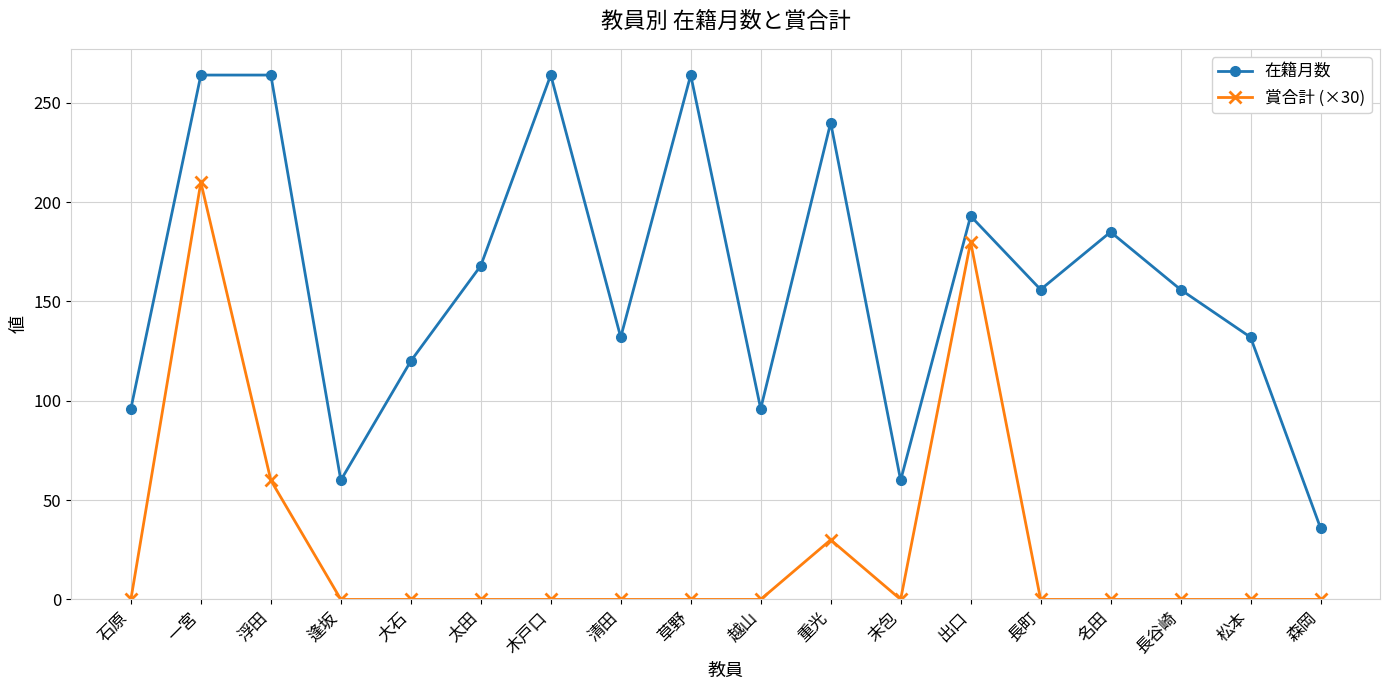

The 在籍月数 series shows 86 at 末包. True or false?

False